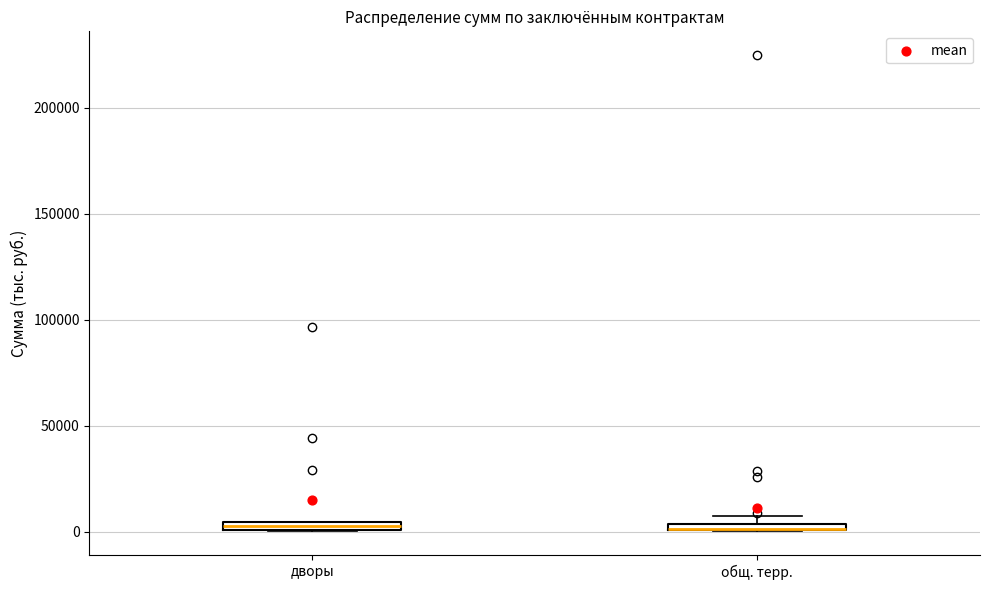

Where is the lower edge of the box for дворы on the y-axis? The values are not printed on the chart, so give them approximately, as read against the axis.

0